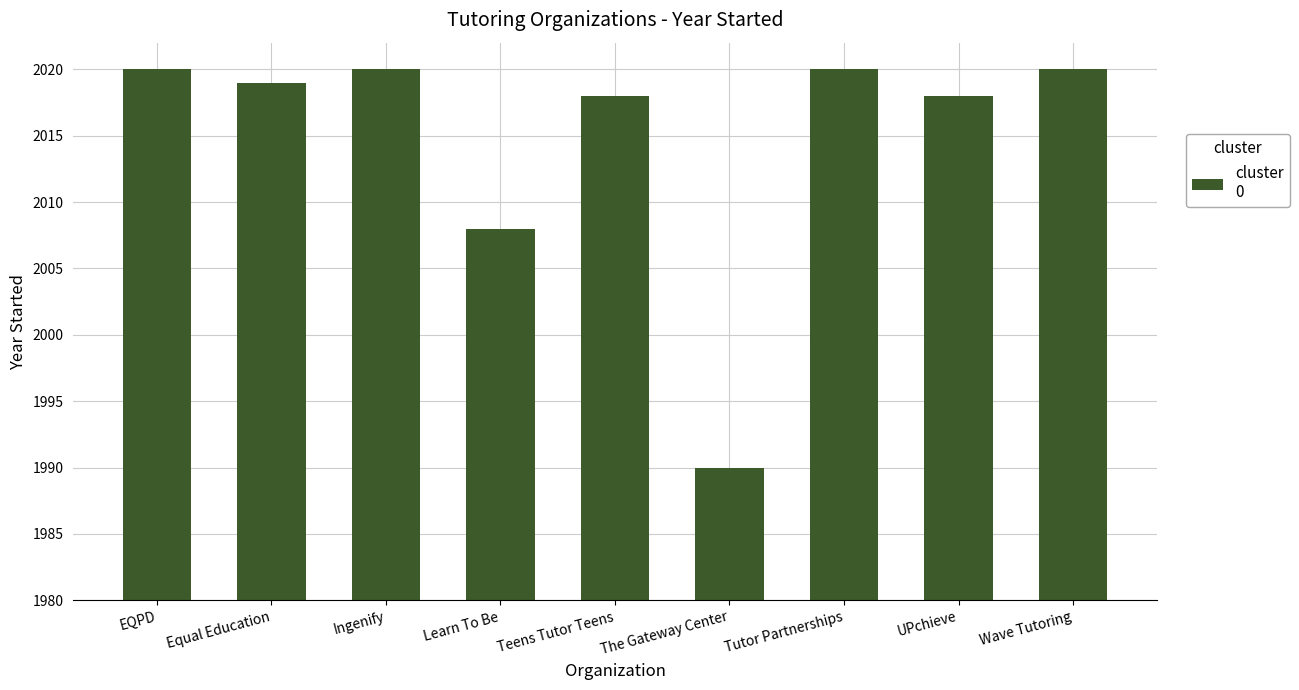

What is the smallest value displayed?

1990